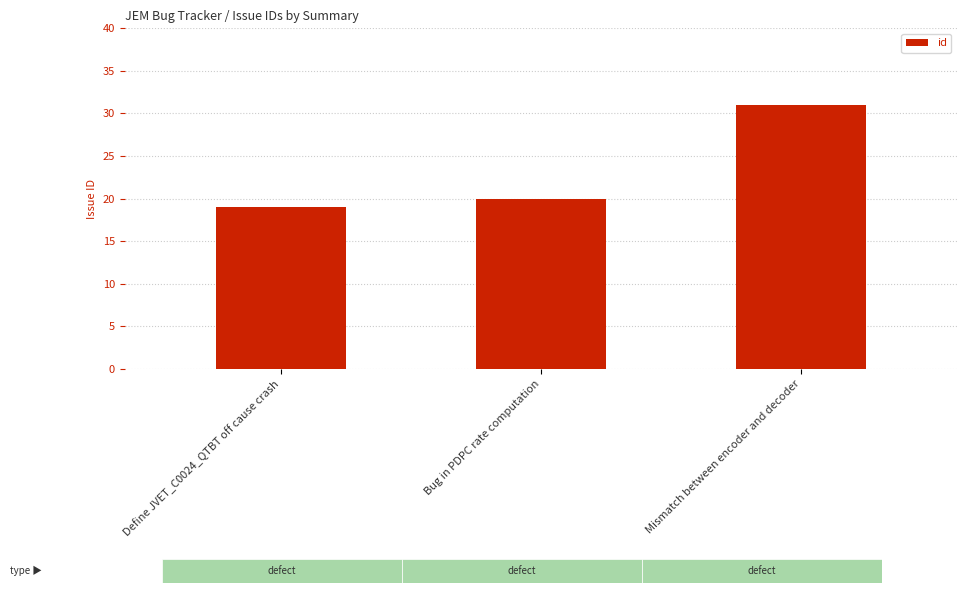

The value at Mismatch between encoder and decoder is 31. True or false?

True